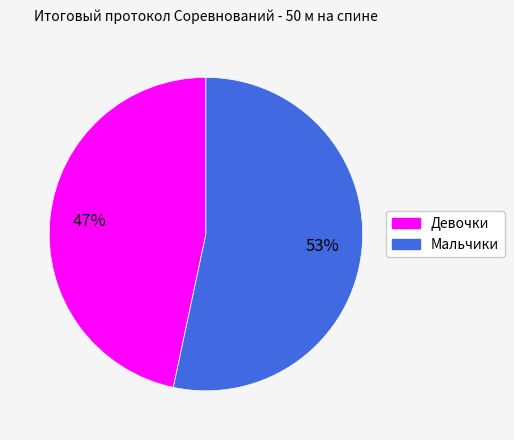

Which category has the smallest portion of the pie?

Девочки